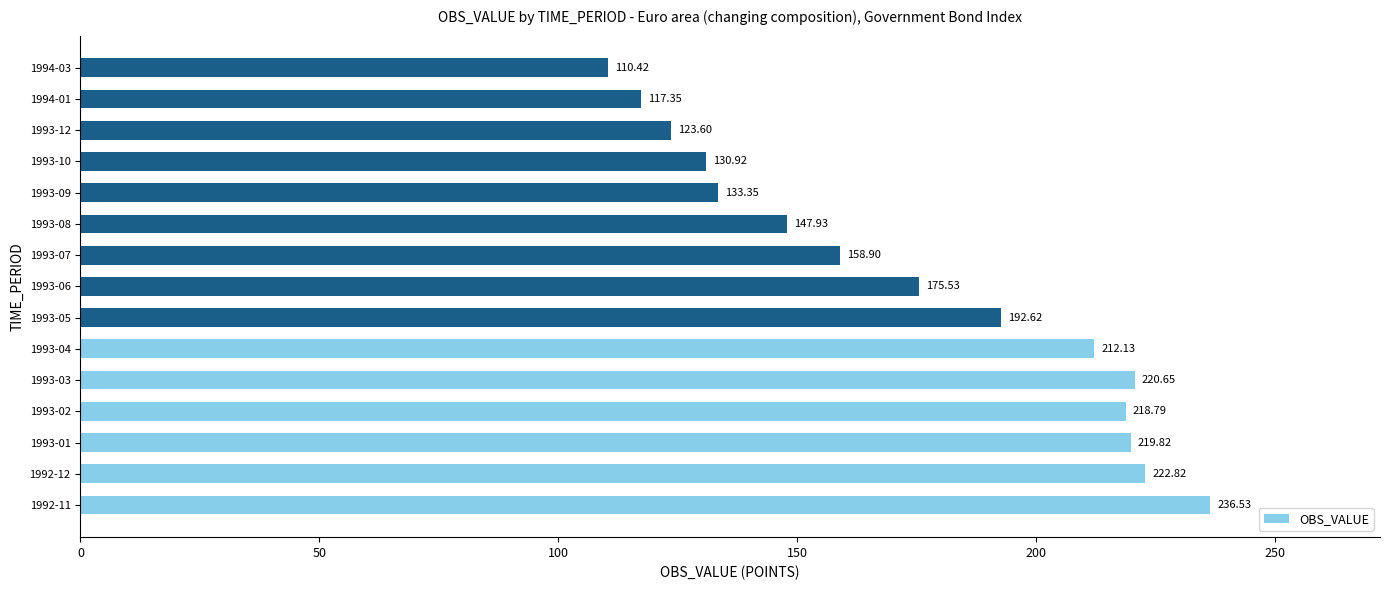

Approximately how many times larger is the value at 1993-12 compared to 1993-03?

0.6